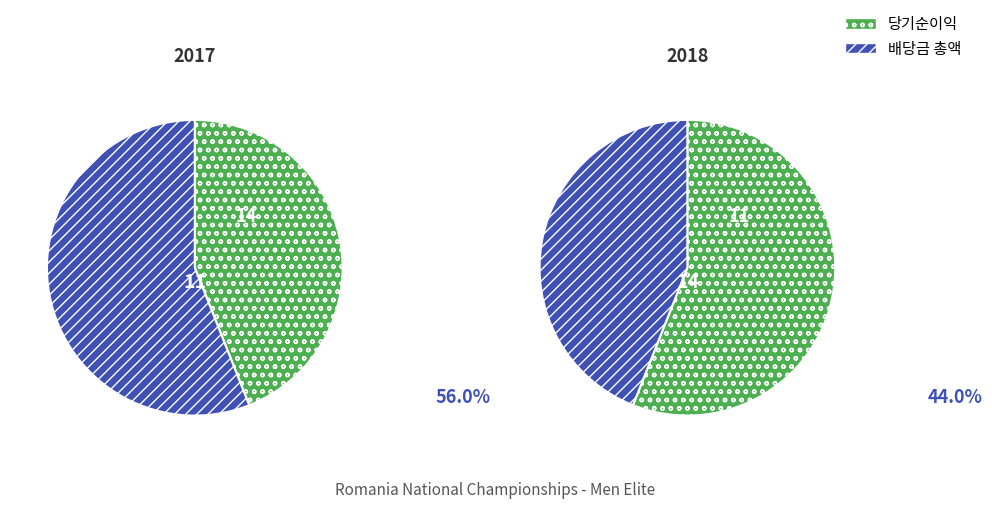

To the nearest percent, what is the combined percentage of Place 2 (2017) and Place 1 (2018)?

100%